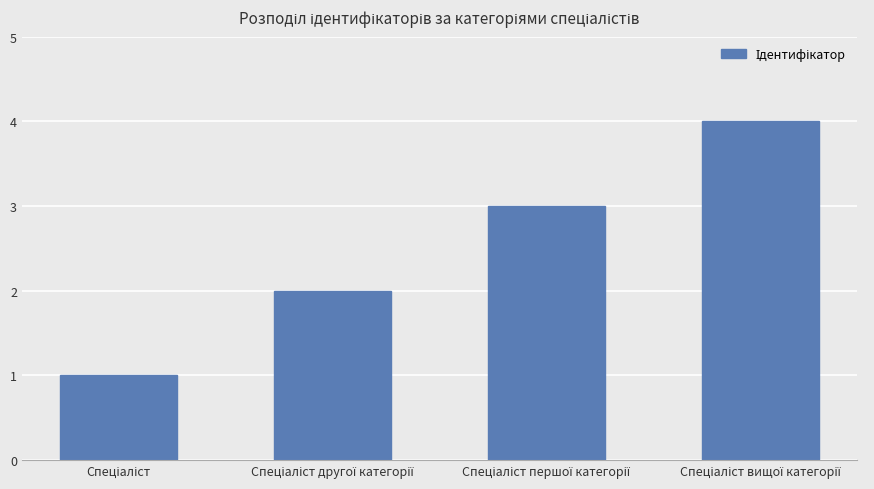

What is the sum of all values?

10